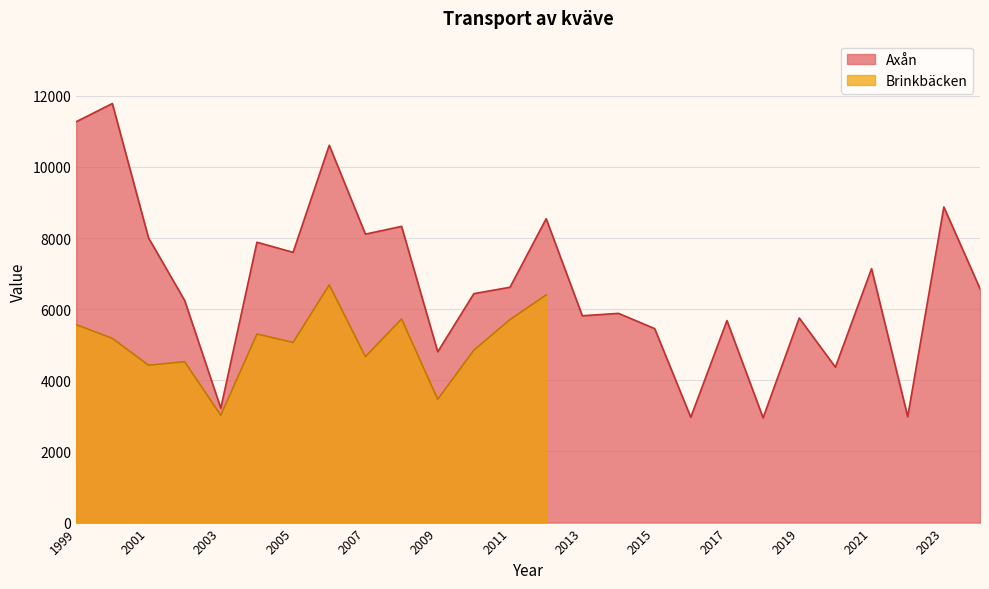

Reading right to left, what are all the values shown in this chart?

2024=6575.0	2023=8873.0	2022=2976.0	2021=7138.0	2020=4369.0	2019=5751.0	2018=2944.0	2017=5679.0	2016=2960.1	2015=5453.6	2014=5881.7	2013=5813.9	2012=8542.4	2011=6615.8	2010=6436.0	2009=4799.6	2008=8327.0	2007=8108.6	2006=10607.1	2005=7597.0	2004=7881.5	2003=3214.8	2002=6245.7	2001=8006.3	2000=11780.5	1999=11267.9